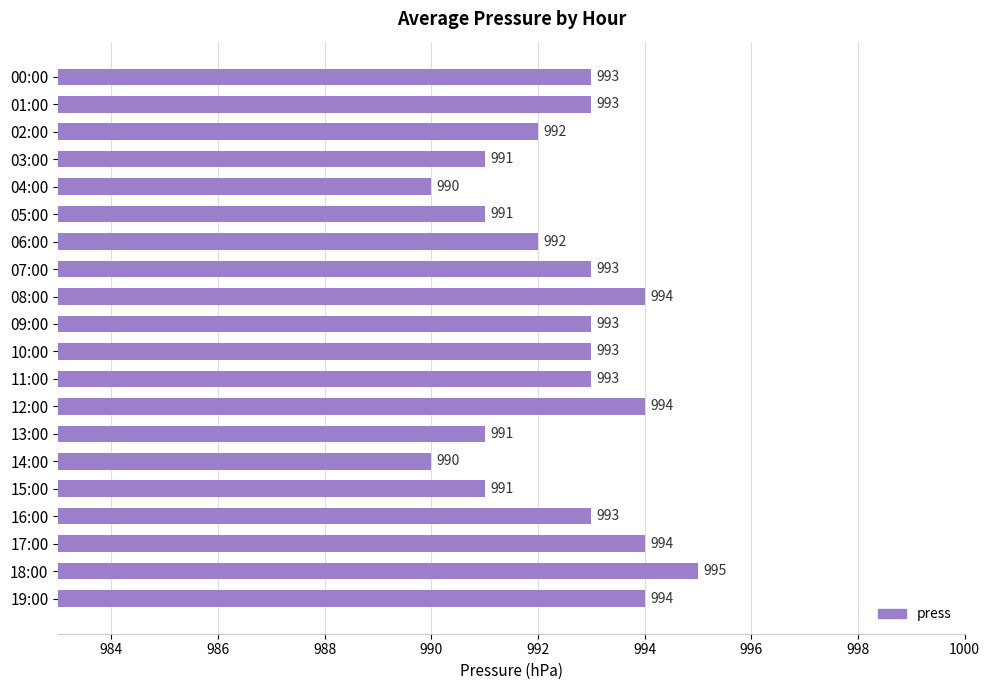

Is it true that the value at 16:00 is 538?

False